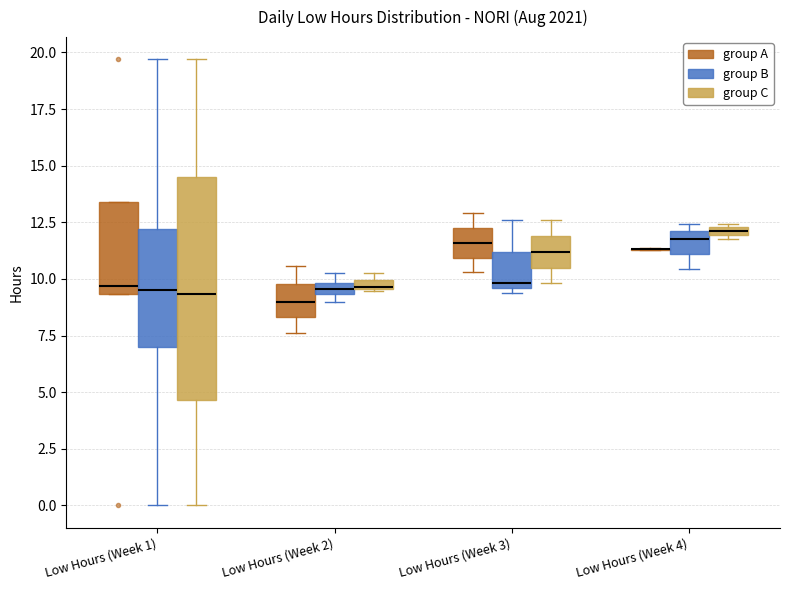

Where does the lower whisker of the box for Low Hours (Week 4) (group B) end on the y-axis? The values are not printed on the chart, so give them approximately, as read against the axis.

10.5